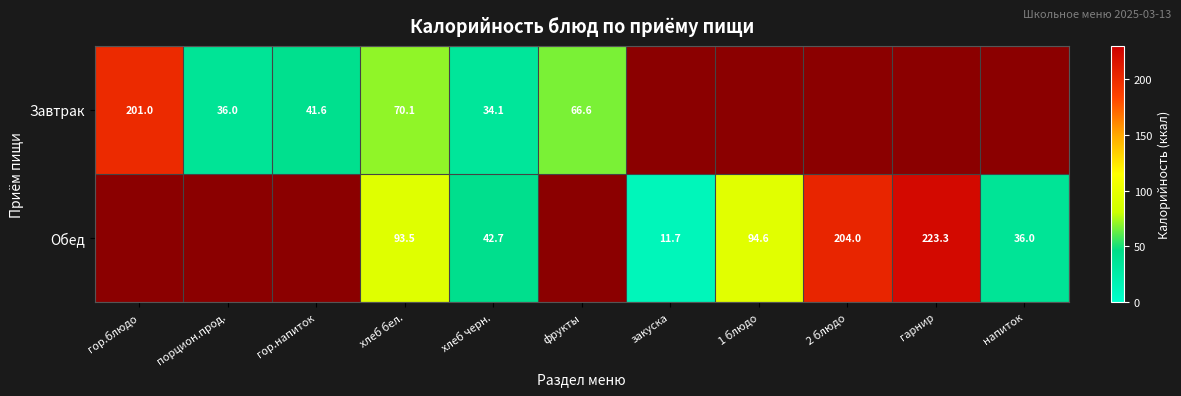

True or false: Обед has a value of 156.9 at 1 блюдо.

False